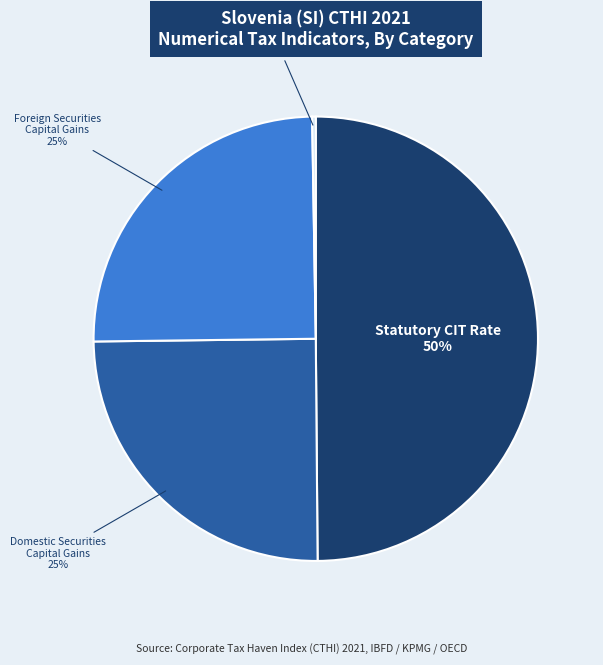

To the nearest percent, what is the difference between the largest and smallest slice percentages?

50%